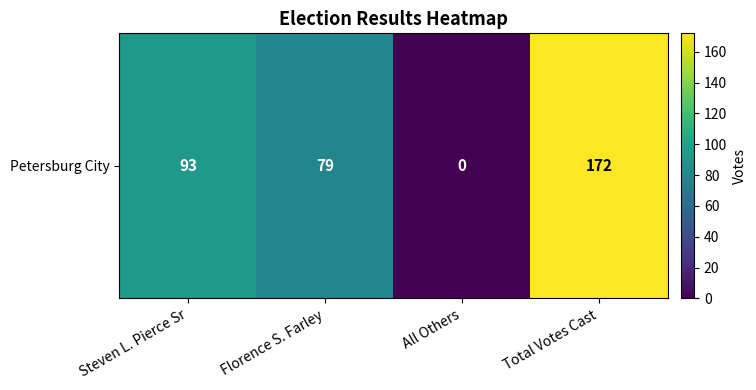

How many values are below 93?

2